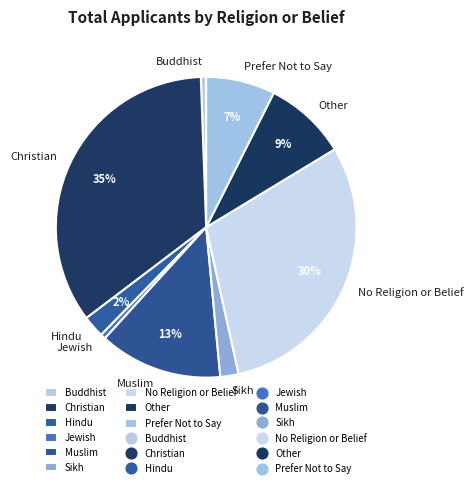

How many segments does this pie chart have?

9